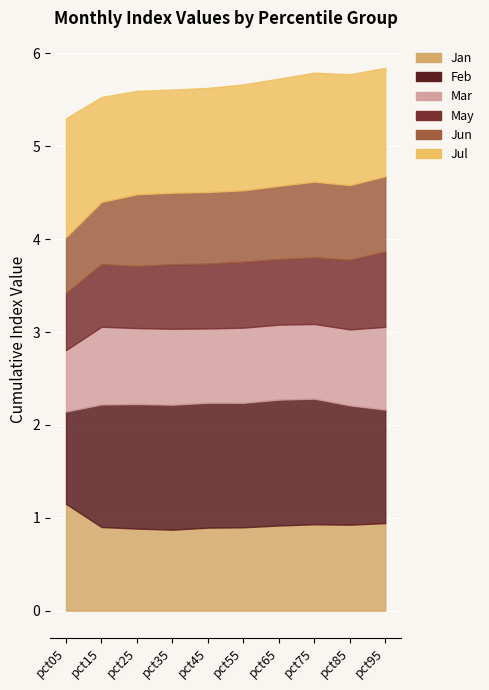

True or false: Mar and Jan cross at least once.

False